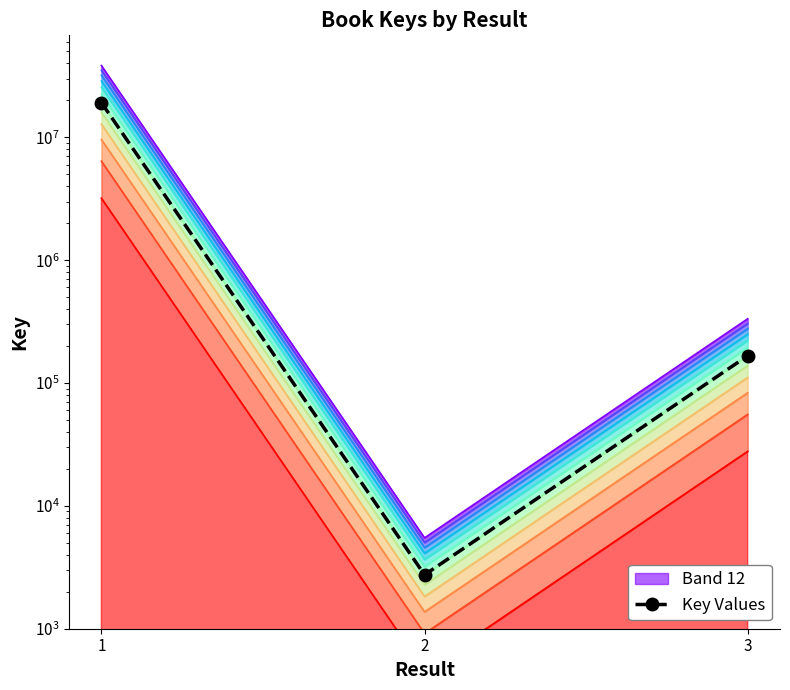

What value does the data have at 2?

2744.0